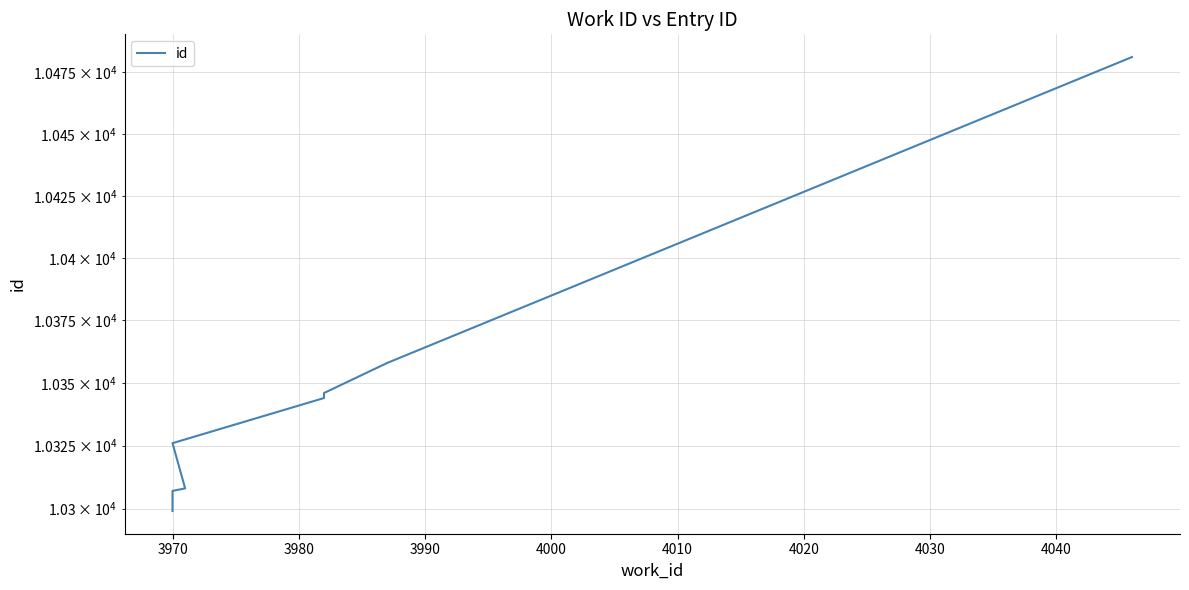

What is the difference between the second highest and second lowest values?

51